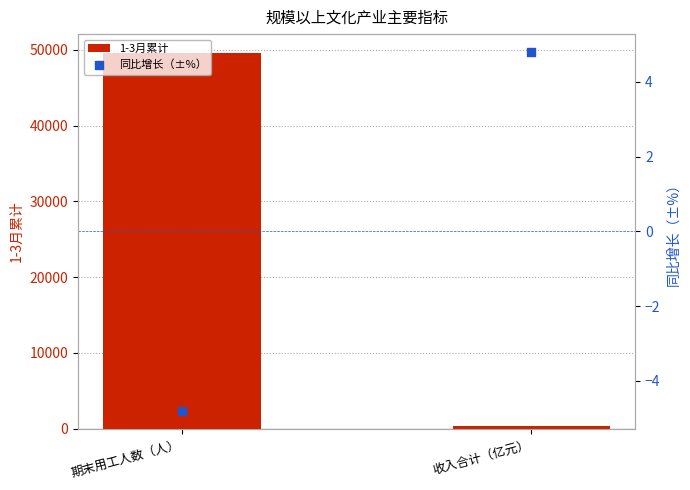

Which series reaches the maximum Y coordinate?

1-3月累计